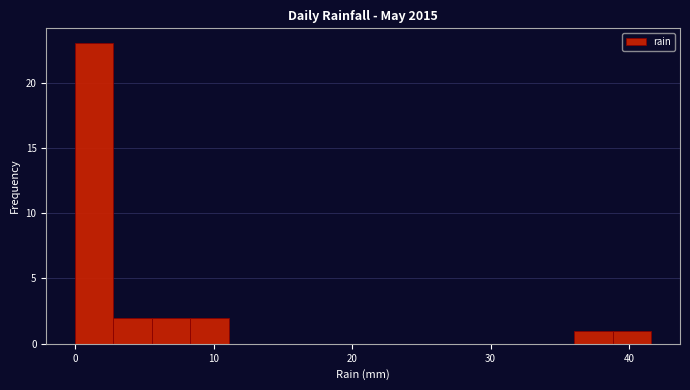

Around what value on the x-axis is the tallest bar? Give the approximate position of its centre, as read against the axis.

1